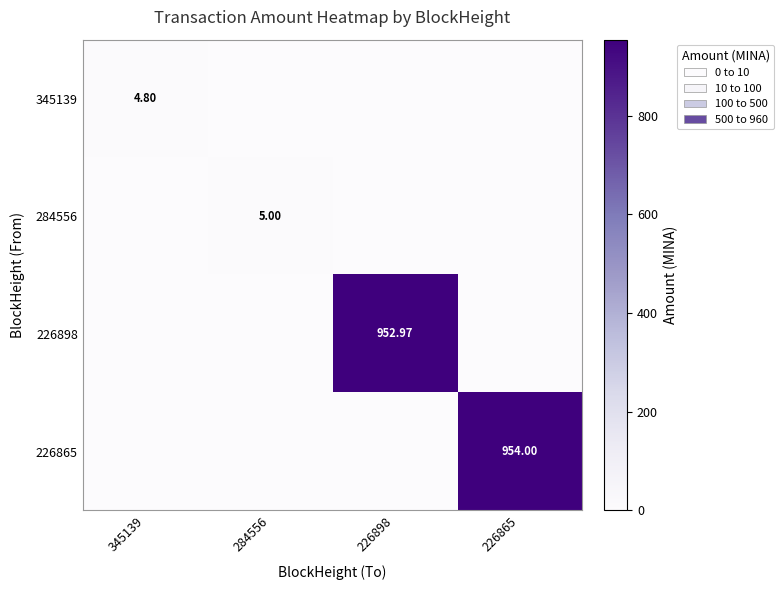

What is the total value across all series at 226898?

953.0